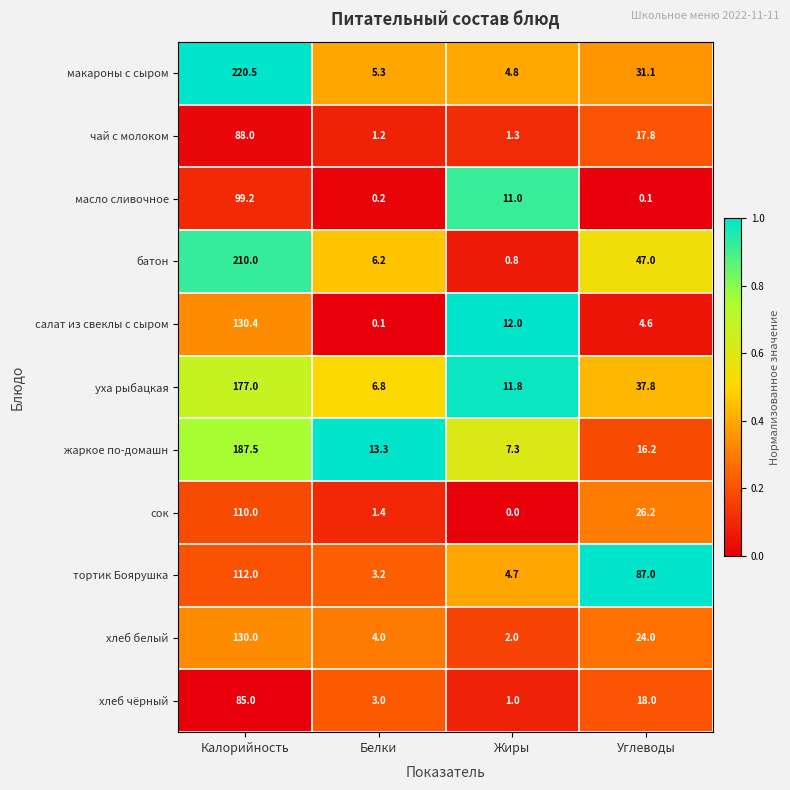

Rank the series by their maximum value, from highest to lowest.

макароны с сыром, батон, жаркое по-домашн, уха рыбацкая, салат из свеклы с сыром, хлеб белый, тортик Боярушка, сок, масло сливочное, чай с молоком, хлеб чёрный